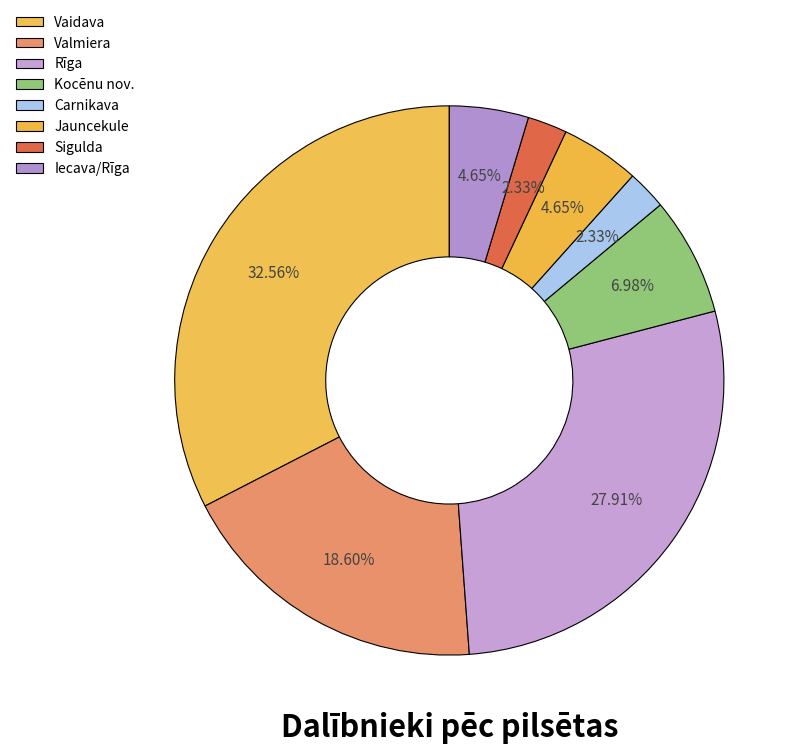

Which slice is the largest?

Vaidava